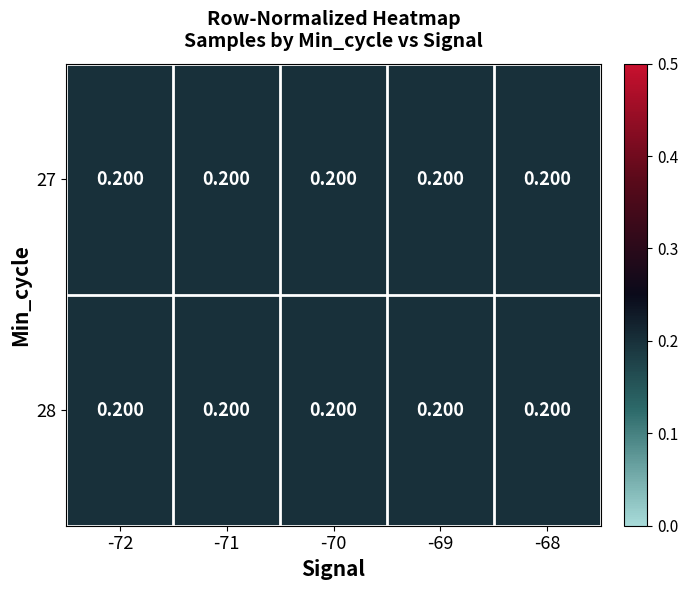

List the series in order of their peak value, lowest first.

27, 28